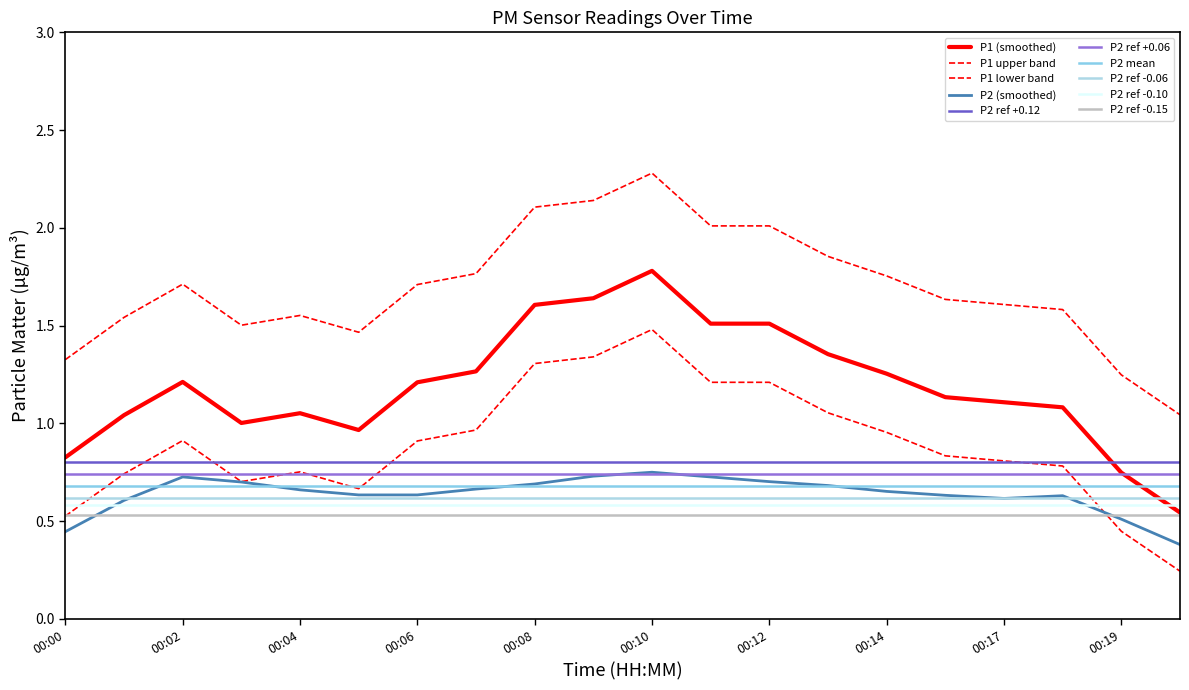

True or false: P1 has more than 0 points higher than both neighbors.

True